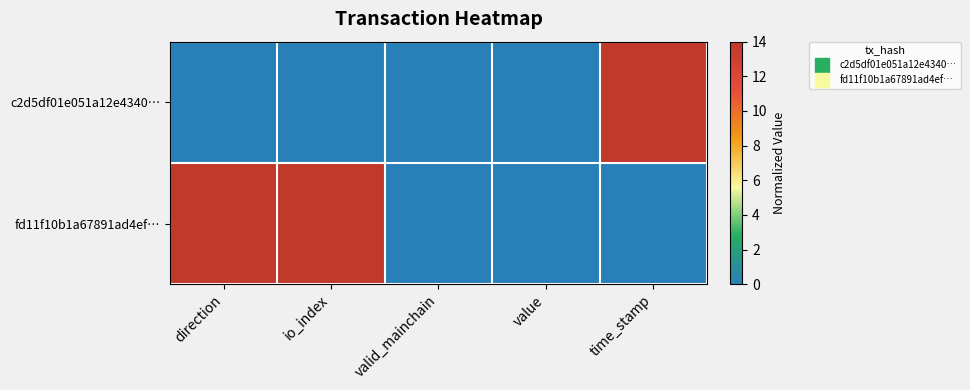

Reading left to right, extract all data points from this chart.

c2d5df01e051a12e4340…: direction=0	io_index=0	valid_mainchain=0	value=0	time_stamp=14
fd11f10b1a67891ad4ef…: direction=14	io_index=14	valid_mainchain=0	value=0	time_stamp=0